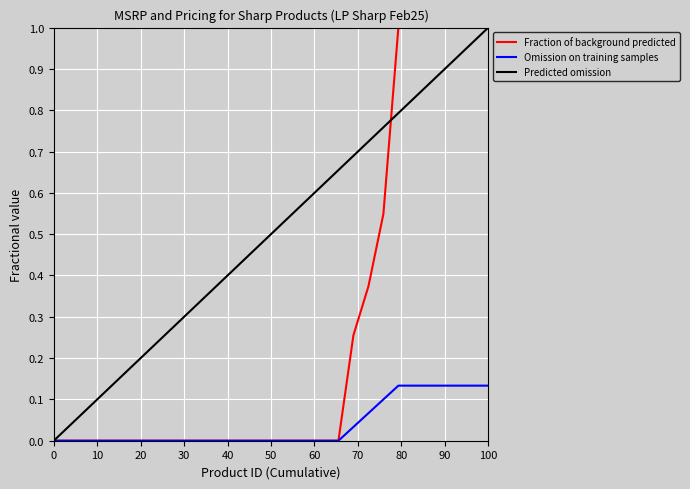

List the series in order of their overall mean, highest first.

Predicted omission, Fraction of background predicted, Omission on training samples